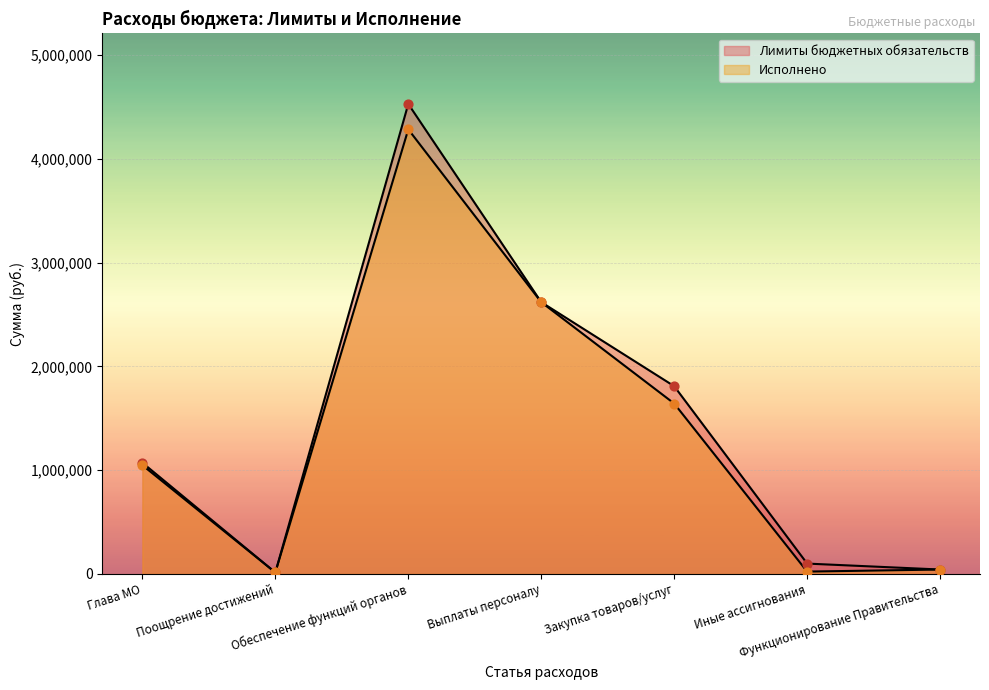

At how many categories does at least one series exceed 3789830?

1